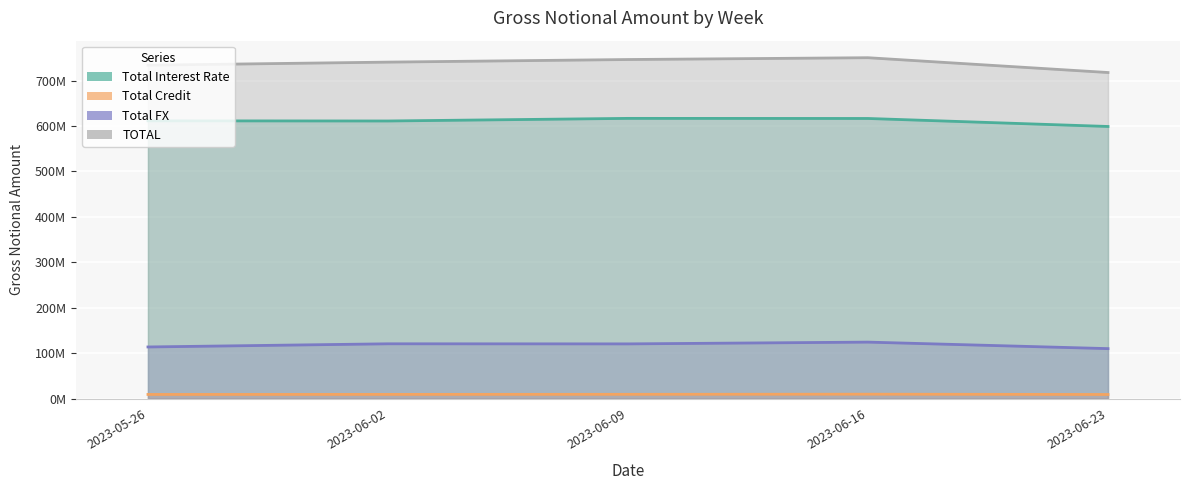

What is the value of the Total FX point at the 2nd from the left?

120505777